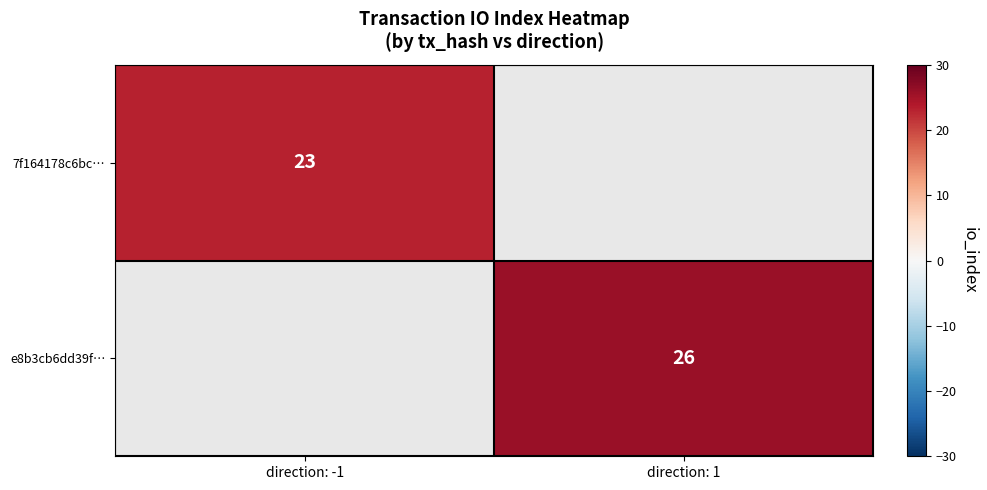

The value of 7f164178c6bc… at direction: -1 is 9. True or false?

False